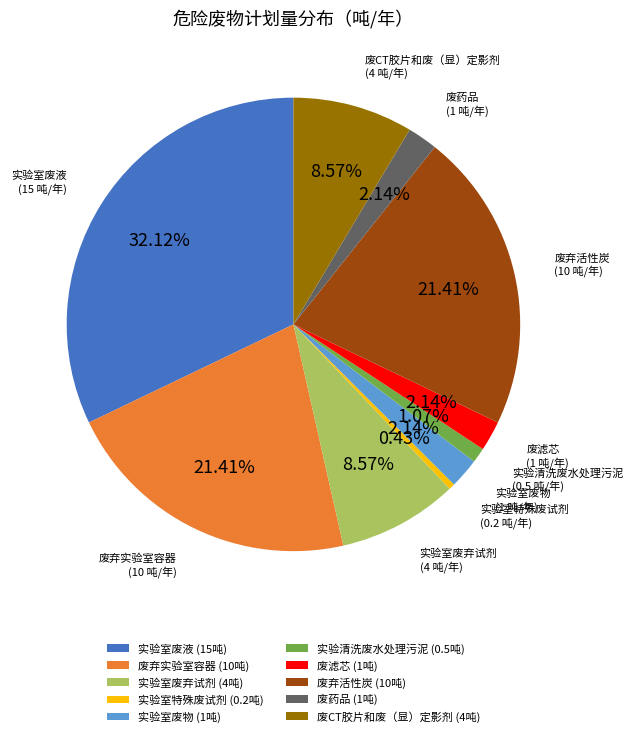

The 废药品 slice represents 10% of the pie. True or false?

False